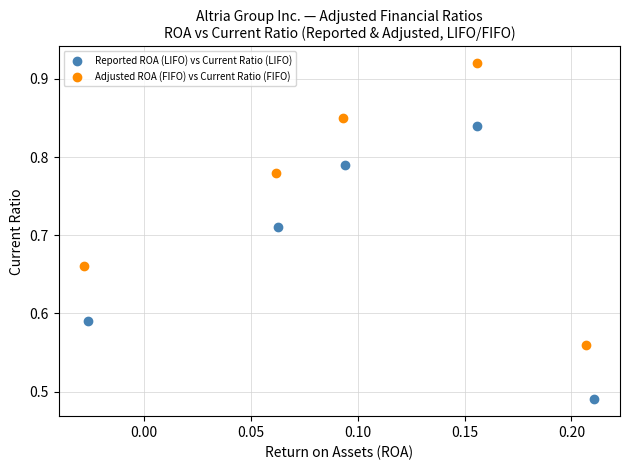

Which series reaches the maximum Y coordinate?

Adjusted ROA (FIFO) vs Current Ratio (FIFO)